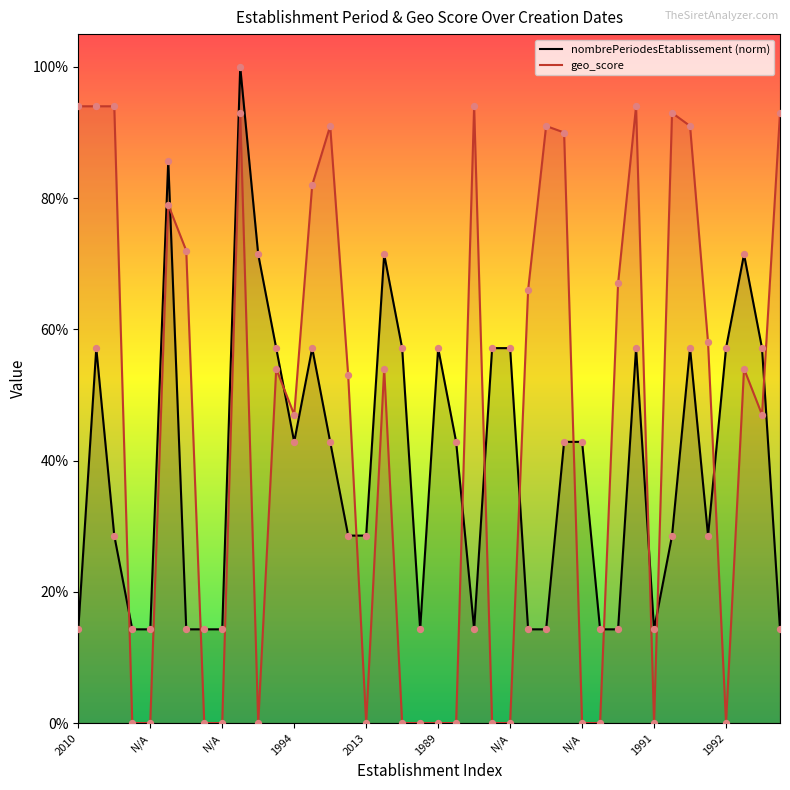

Which series has the largest total across all categories?

geo_score